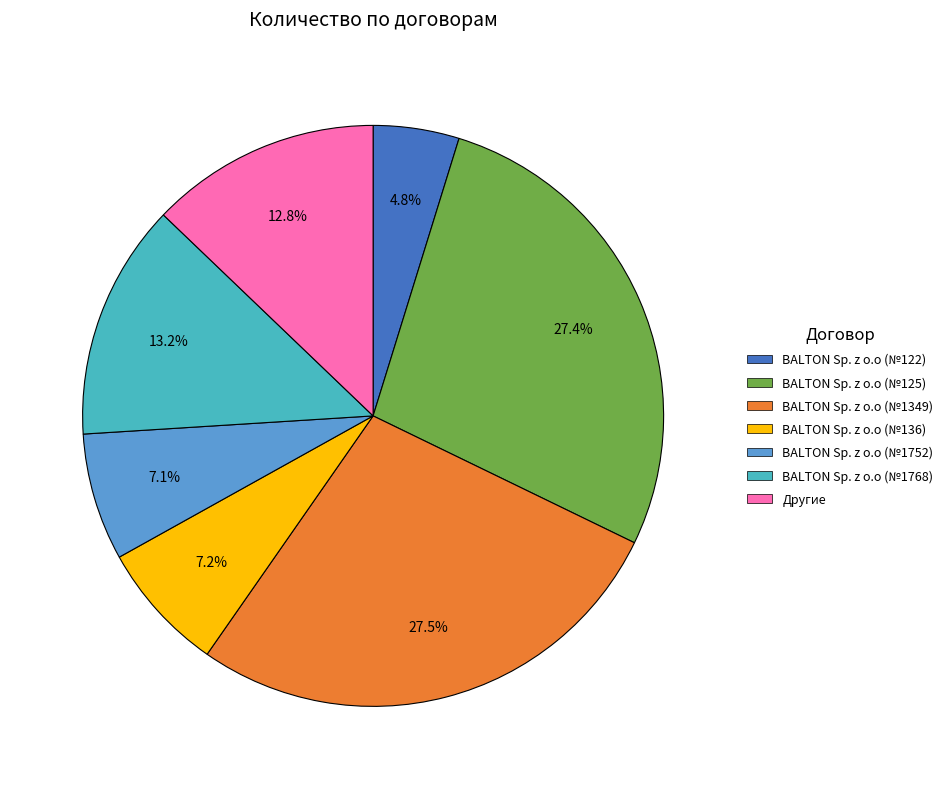

Is there any slice that represents more than half of the pie?

No